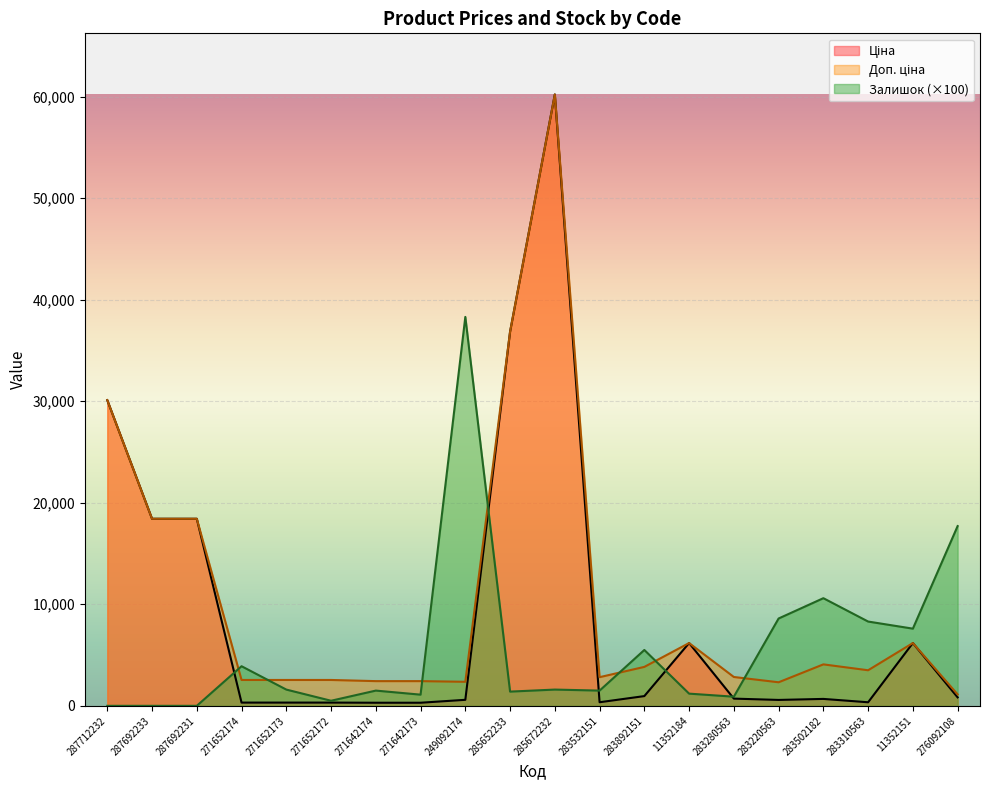

Reading left to right, extract all data points from this chart.

Ціна: 287712232=30102.8	287692233=18420.9	287692231=18420.9	271652174=318.3	271652173=318.3	271652172=318.3	271642174=304.1	271642173=304.1	249092174=591.6	285652233=36841.8	285672232=60205.6	283532151=352.6	283892151=958.4	11352184=6182.6	283280563=710.0	283220563=579.8	283502182=680.4	283310563=350.2	11352151=6182.6	276092108=831.5
Доп. ціна: 287712232=30102.8	287692233=18420.9	287692231=18420.9	271652174=2546.4	271652173=2546.4	271652172=2546.4	271642174=2432.8	271642173=2432.8	249092174=2366.5	285652233=36841.8	285672232=60205.6	283532151=2821.2	283892151=3833.8	11352184=6182.6	283280563=2839.8	283220563=2319.2	283502182=4082.3	283310563=3502.5	11352151=6182.6	276092108=1126.7
Залишок: 287712232=0.0	287692233=0.0	287692231=0.0	271652174=3900.0	271652173=1600.0	271652172=500.0	271642174=1500.0	271642173=1100.0	249092174=38300.0	285652233=1400.0	285672232=1600.0	283532151=1500.0	283892151=5500.0	11352184=1200.0	283280563=900.0	283220563=8600.0	283502182=10600.0	283310563=8300.0	11352151=7600.0	276092108=17700.0